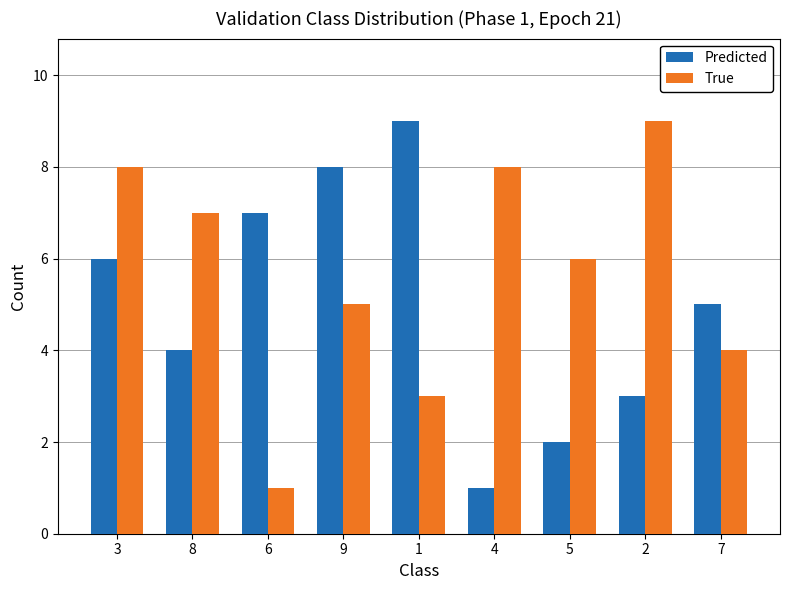

What is the label of the 3rd bar from the left?

6